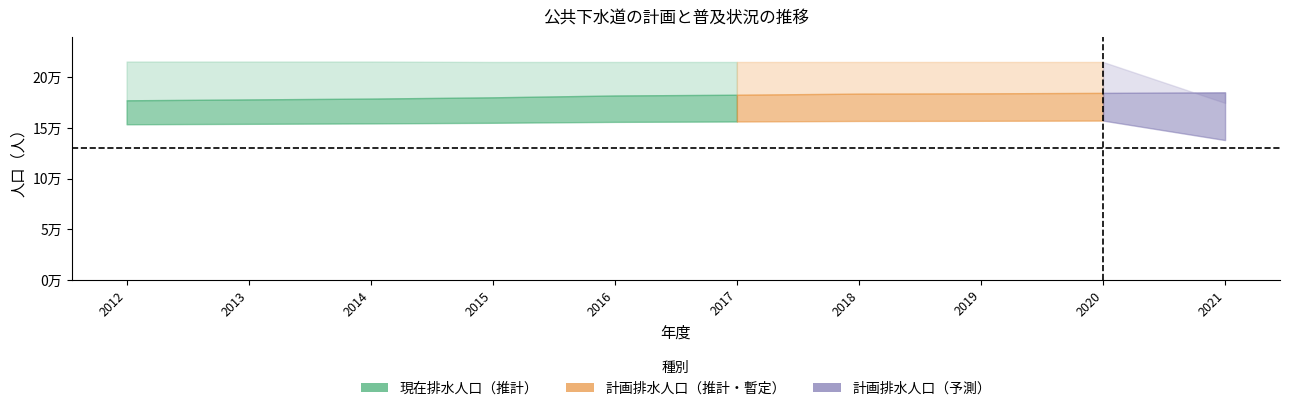

What is the maximum value shown in the chart?

215620